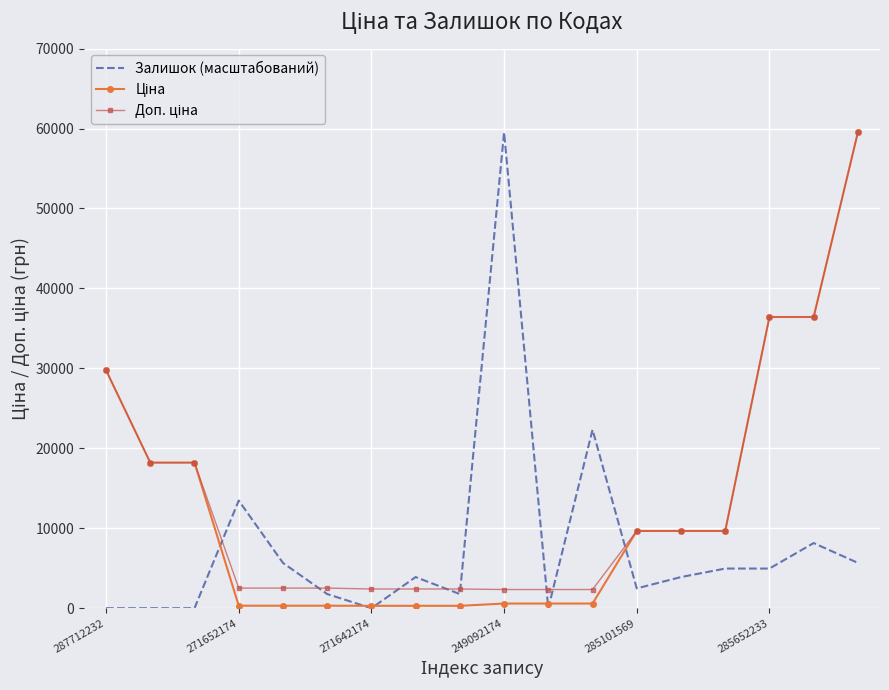

What is the maximum value shown in the chart?

59523.0